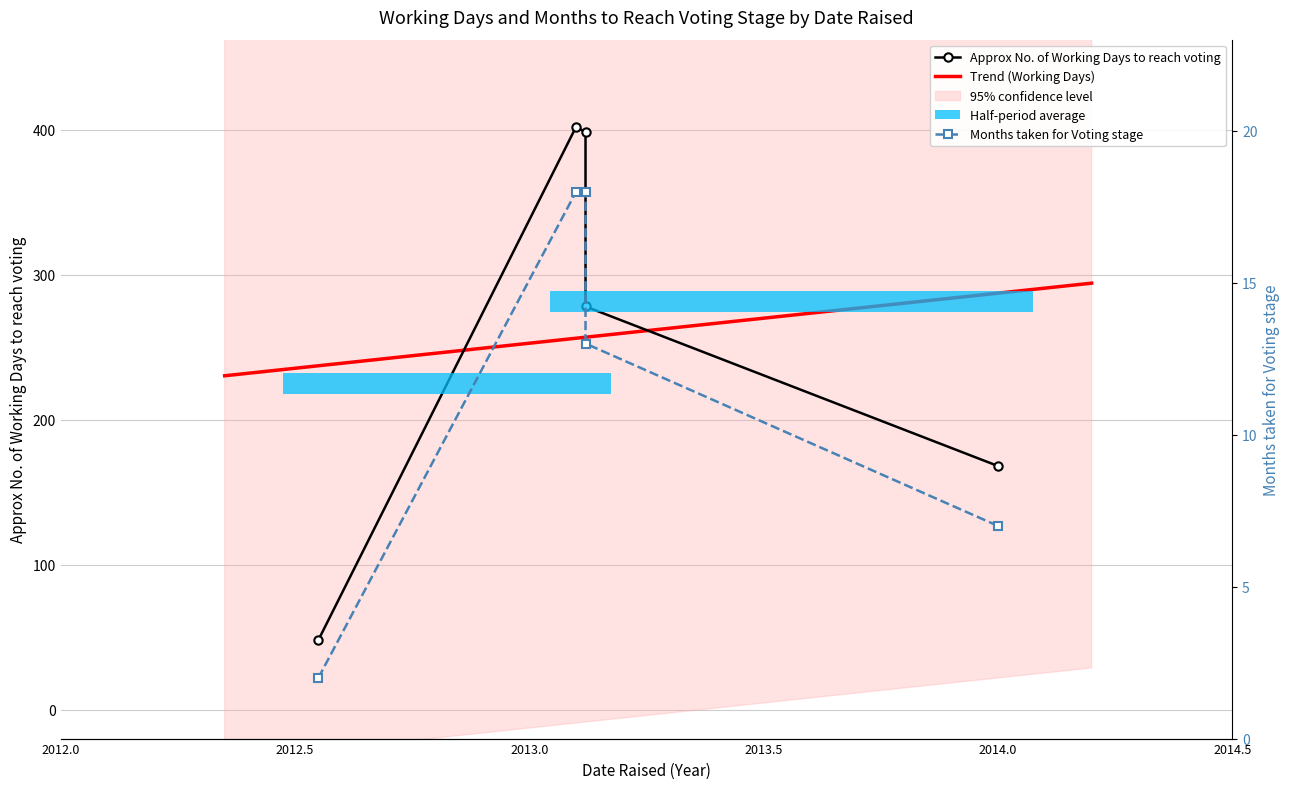

What are all the series names shown in the legend?

Approx No. of Working Days to reach voting, Months taken for Voting stage